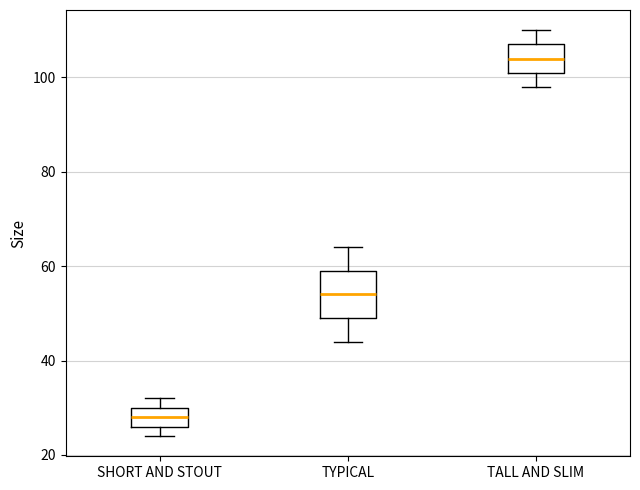

Which box is the tallest, from its lower edge to its upper edge?

TYPICAL